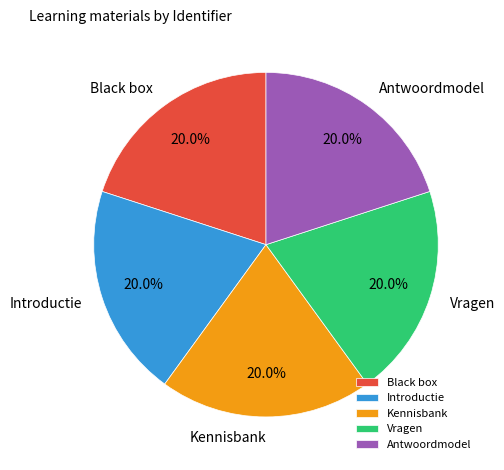

What percentage is the Kennisbank slice, to the nearest percent?

20%